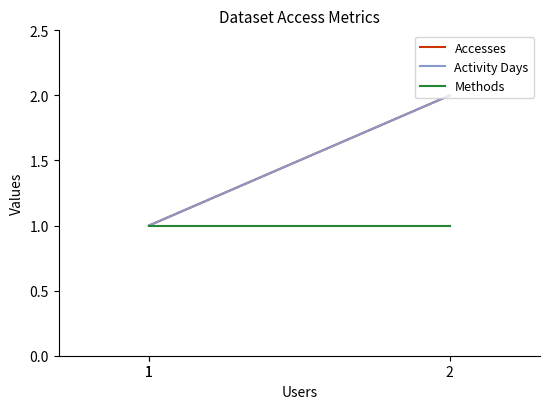

What is the sum of the Methods values at 1 and 1?

2